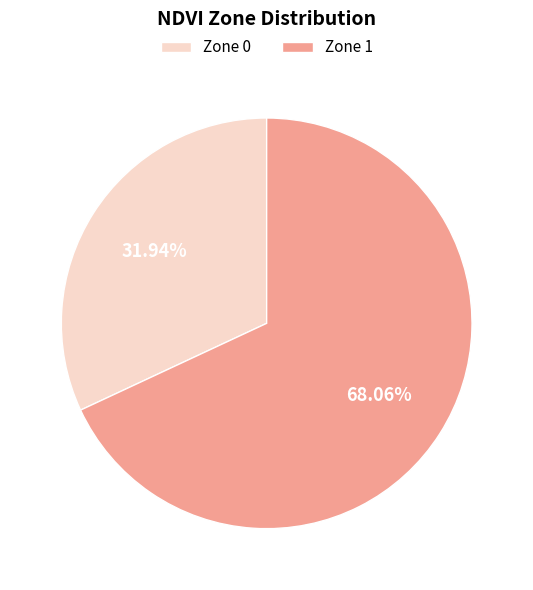

To the nearest percent, what percentage of the pie is Zone 0?

32%